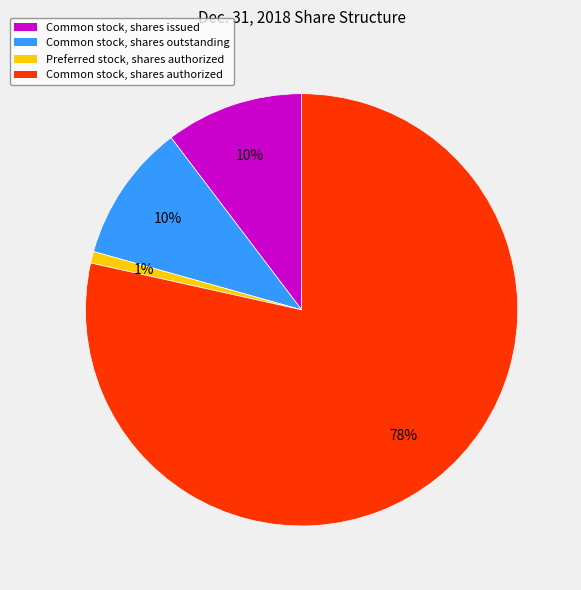

How many segments does this pie chart have?

4